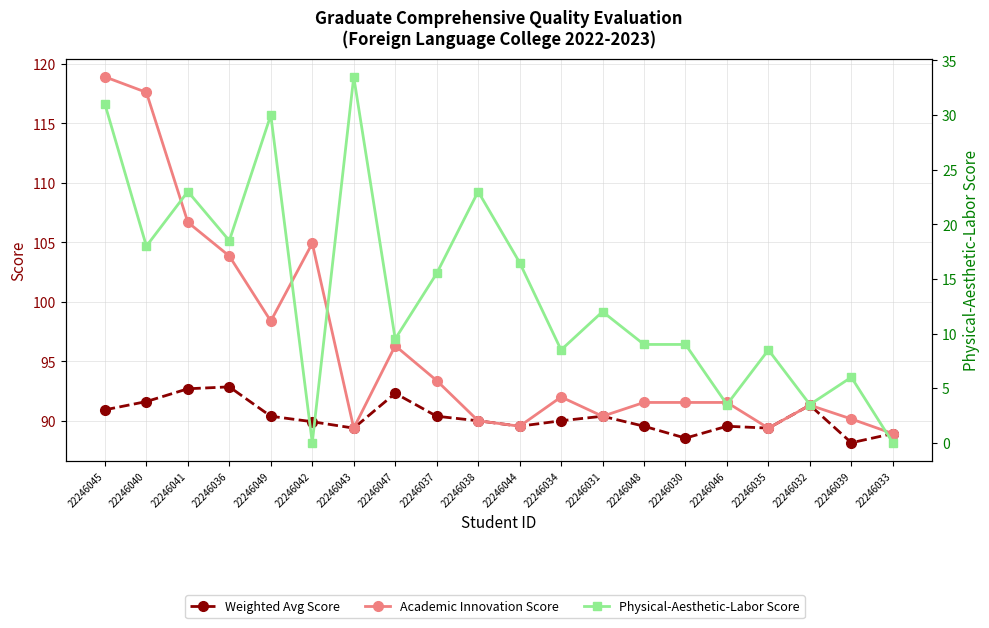

What is the sum of the Weighted Avg Score values at 22246032 and 22246047?

183.6